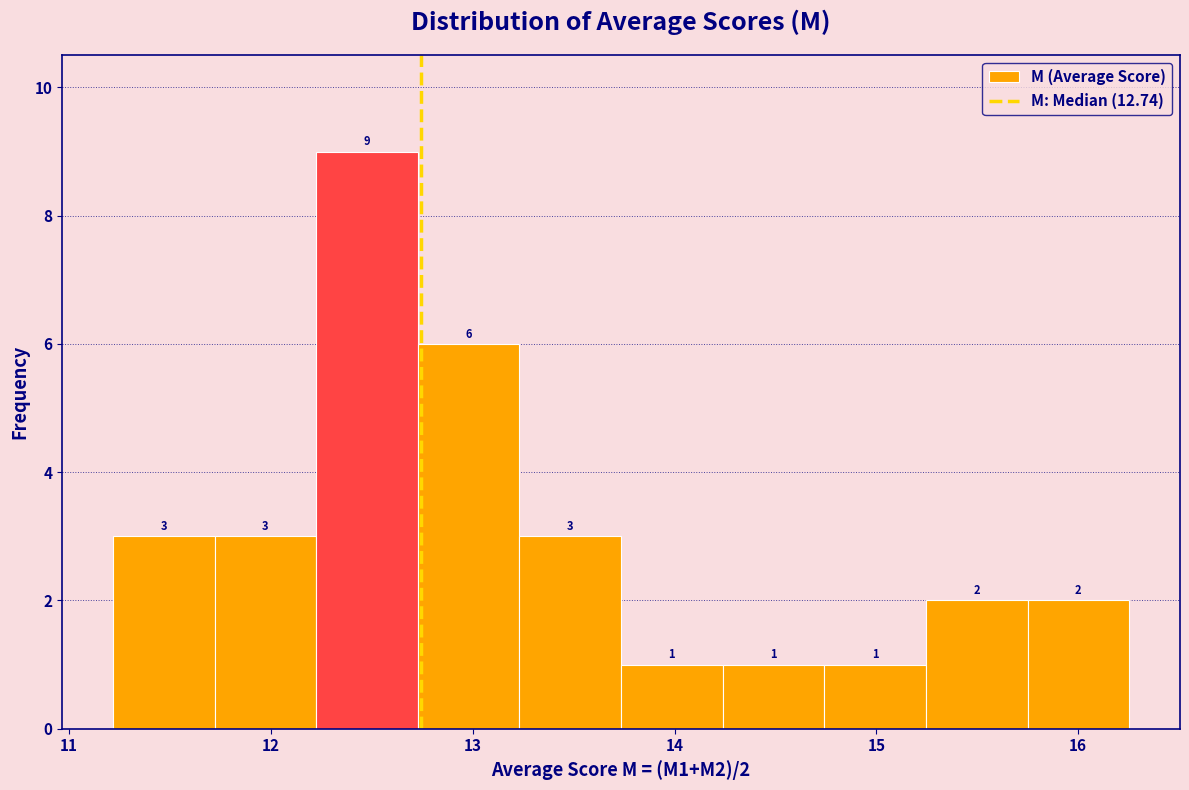

Which range on the x-axis has the tallest bar?

12.2 to 12.7